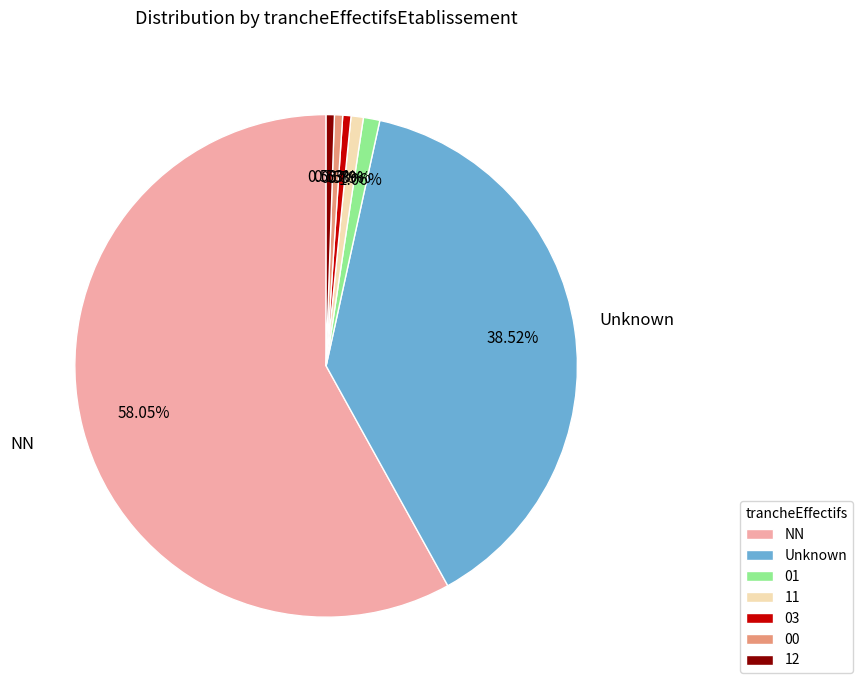

How many segments does this pie chart have?

7